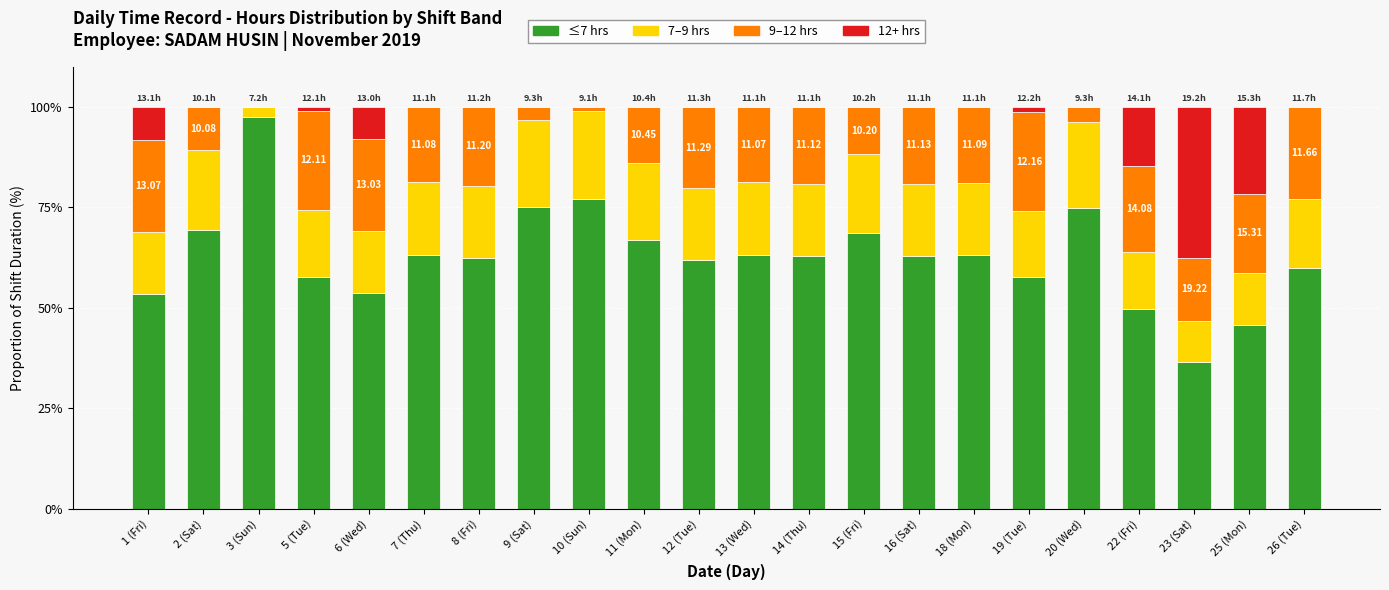

What is the total value across all series at 23 (Sat)?

100.0